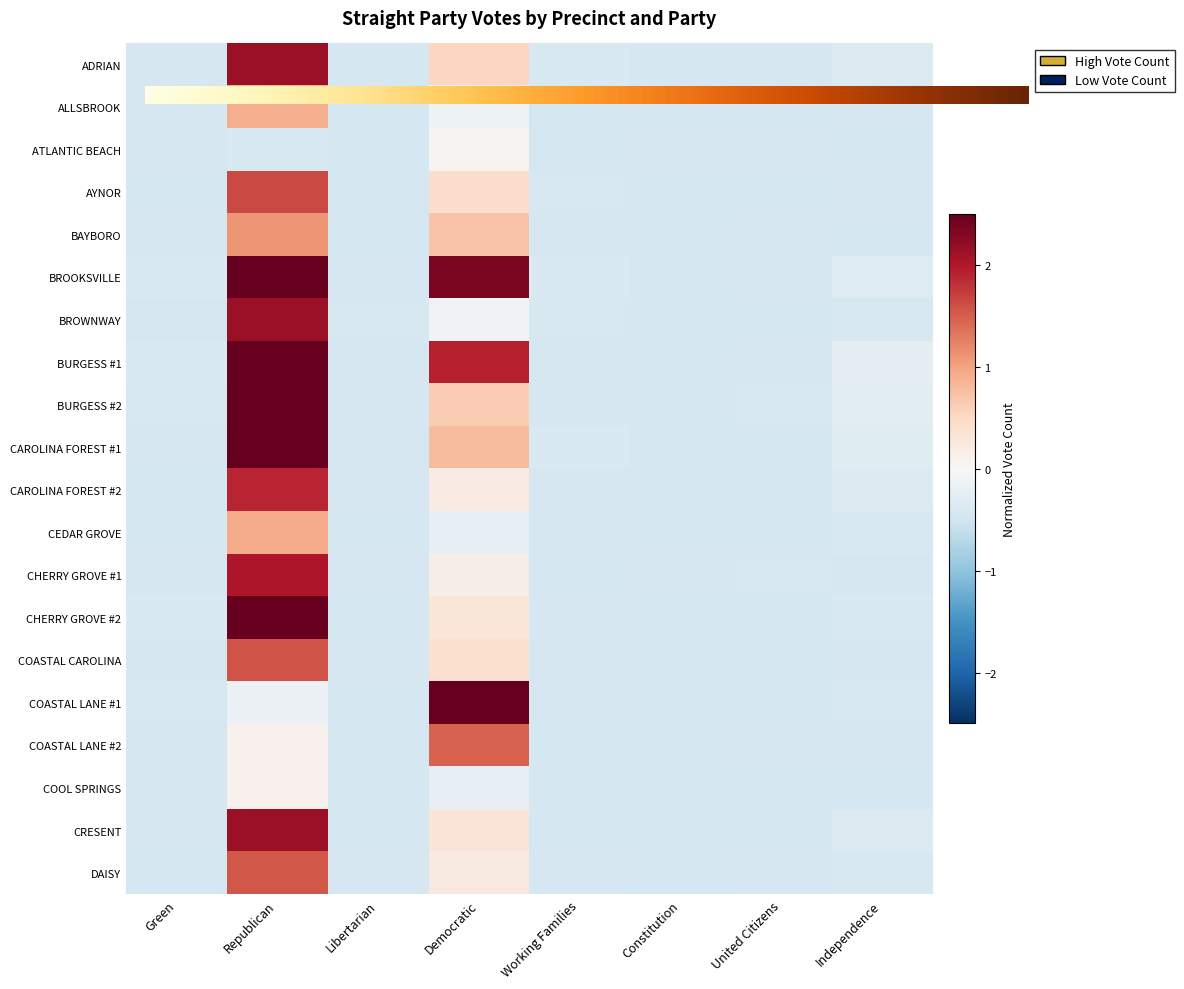

Which category has the highest value in the CAROLINA FOREST #2 series?

Republican